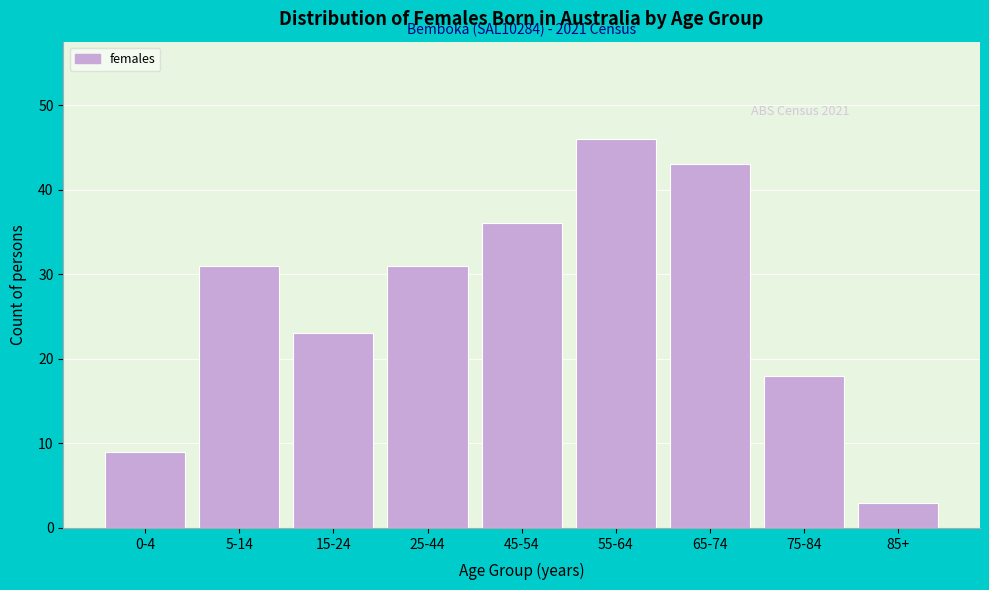

Reading right to left, extract all data points from this chart.

85+=3	75-84=18	65-74=43	55-64=46	45-54=36	25-44=31	15-24=23	5-14=31	0-4=9